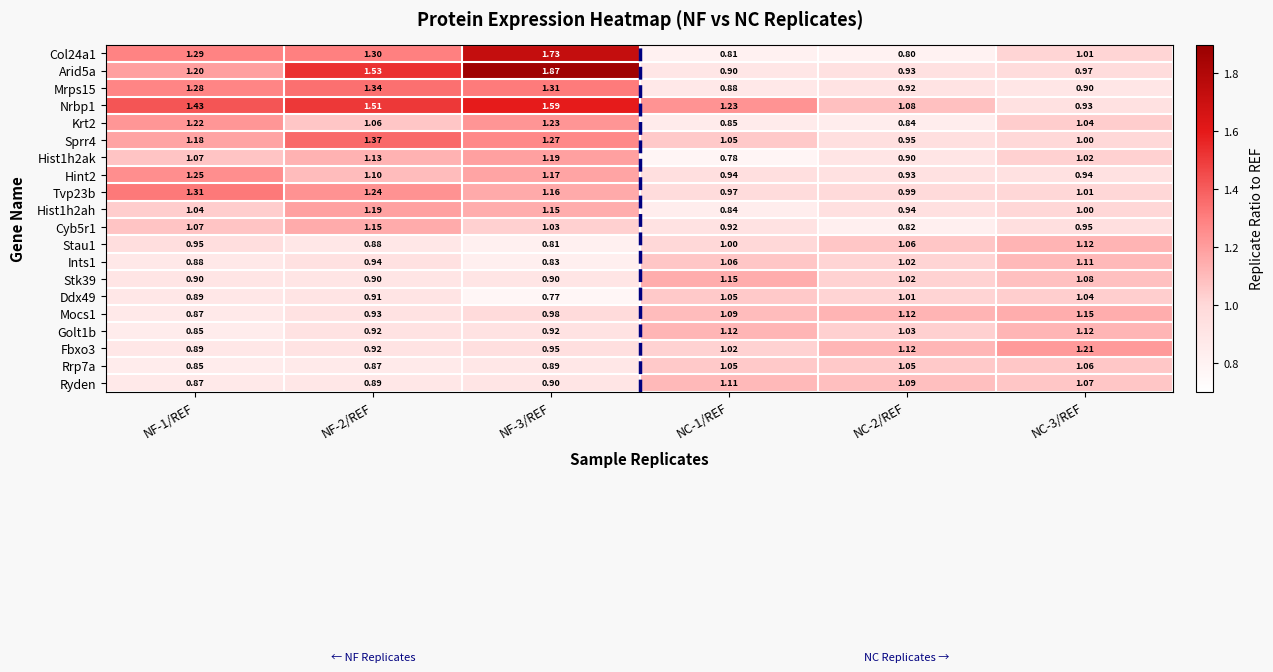

At which category does the chart reach its minimum across all series?

NF-3/REF